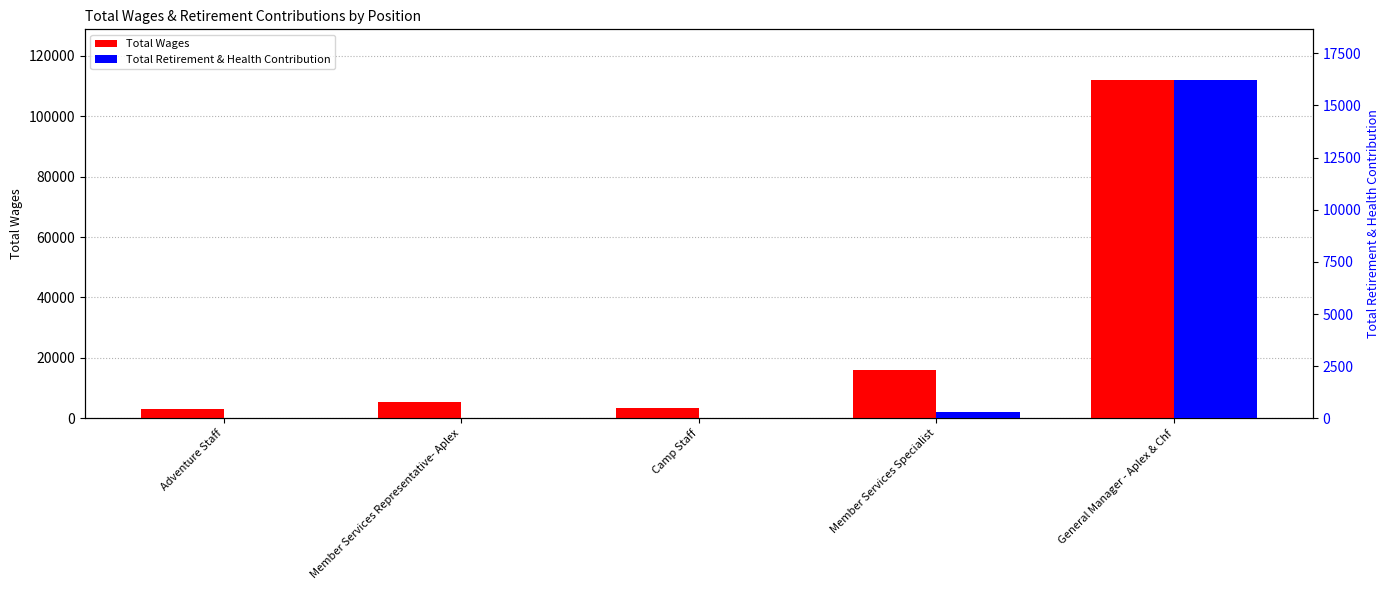

List the series in order of their overall mean, highest first.

Total Wages, Total Retirement & Health Contribution